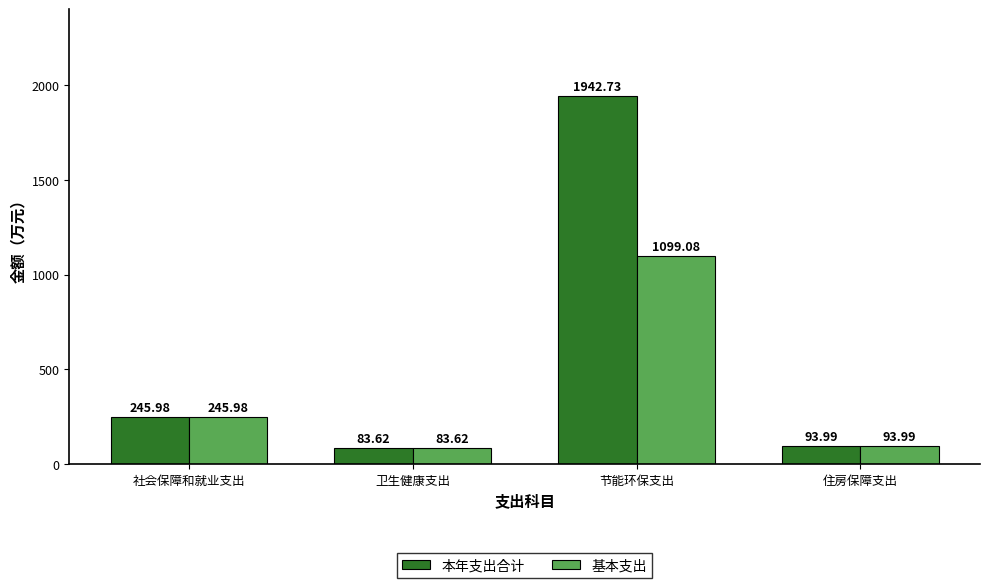

What is the minimum value for 本年支出合计?

83.6